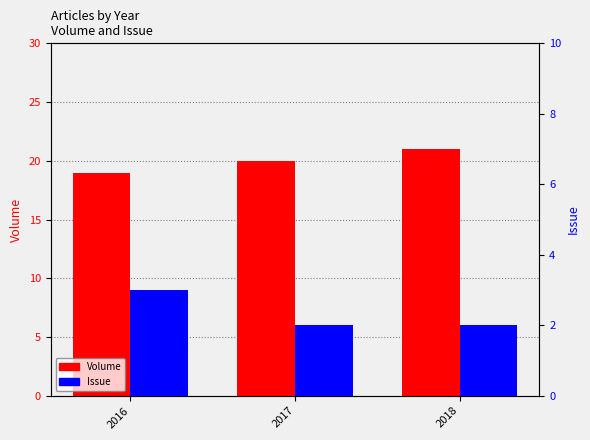

List the series in order of their overall mean, lowest first.

Issue, Volume